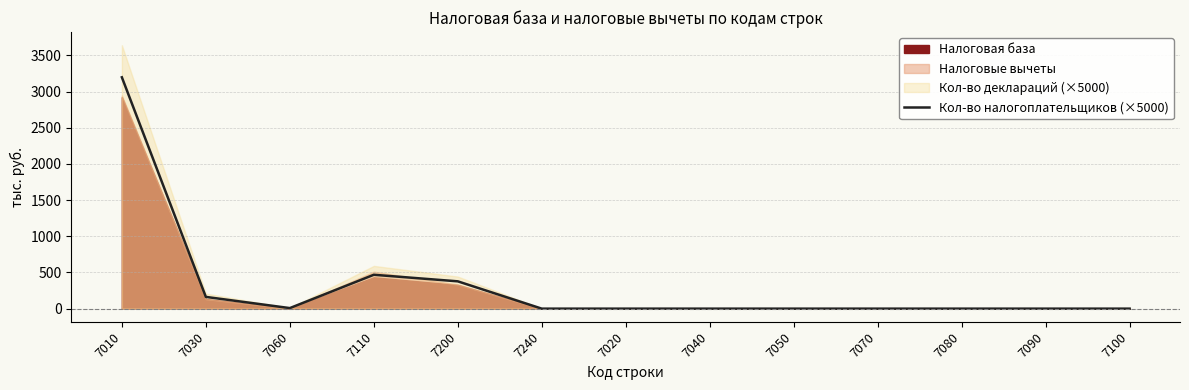

The chart shows a value of -1472.2 at 7050. True or false?

False